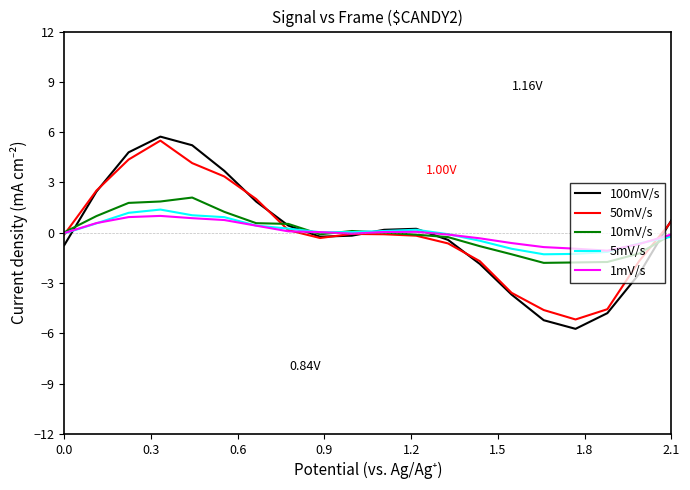

True or false: 10mV/s and 1mV/s cross at least once.

True